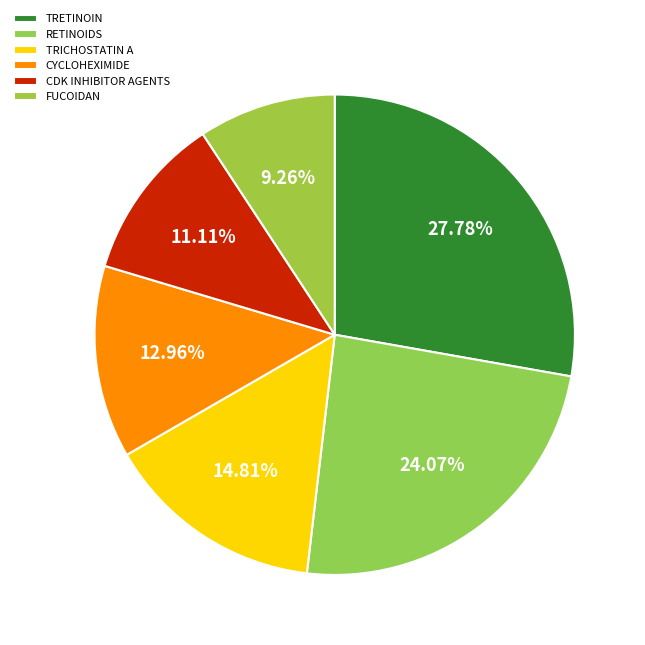

Count the number of slices in the pie.

6